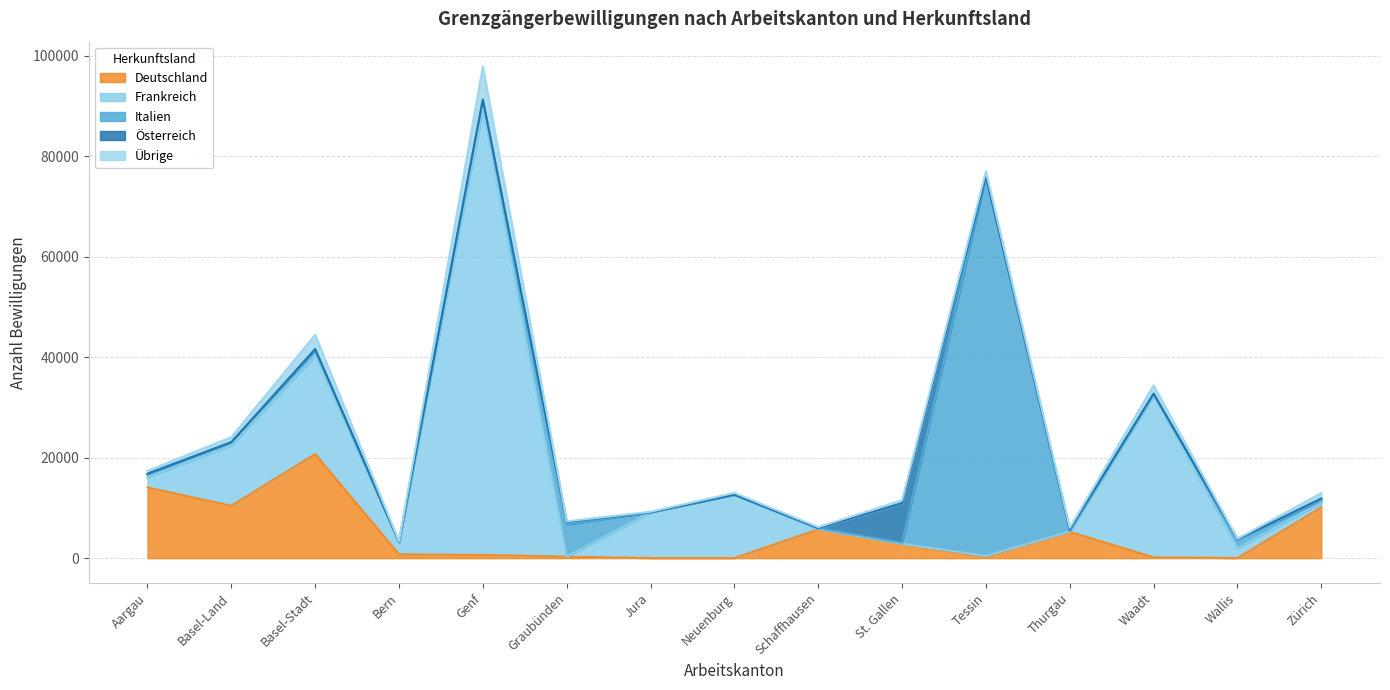

True or false: Übrige has more than 1 interior local peaks.

True